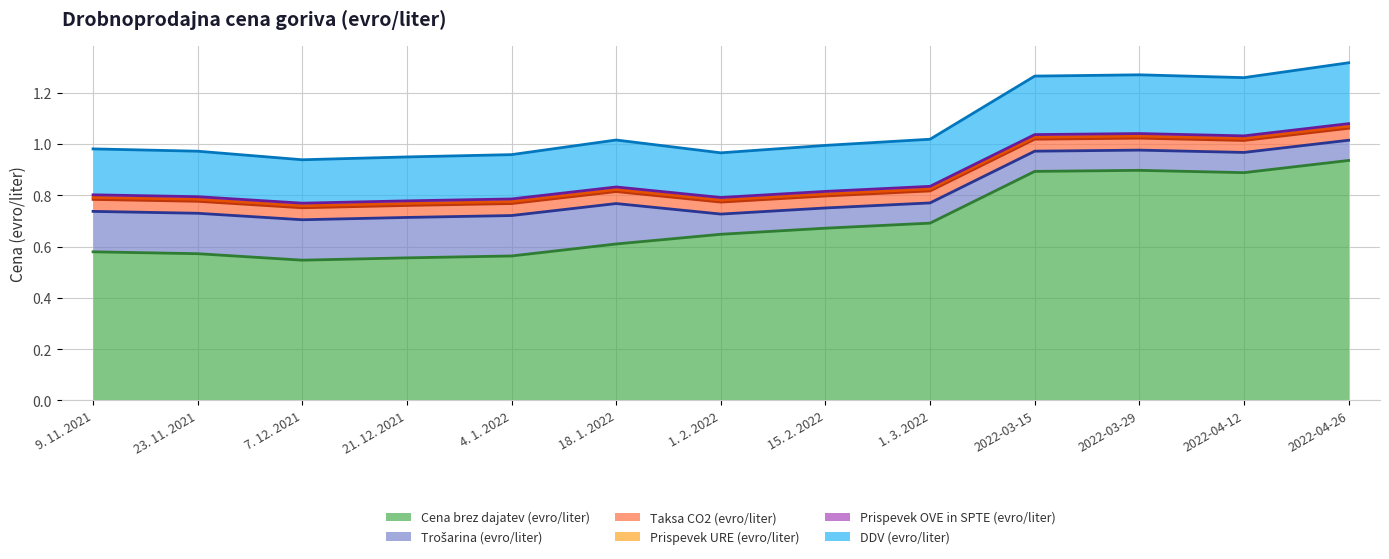

What position from the right is 1. 3. 2022?

5